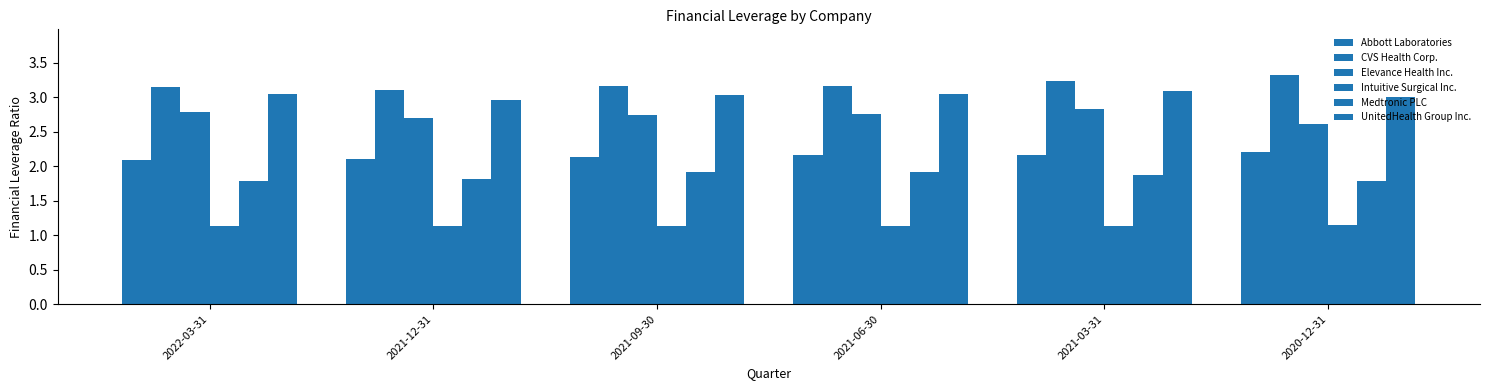

The Intuitive Surgical Inc. series shows 0.5 at 2021-06-30. True or false?

False